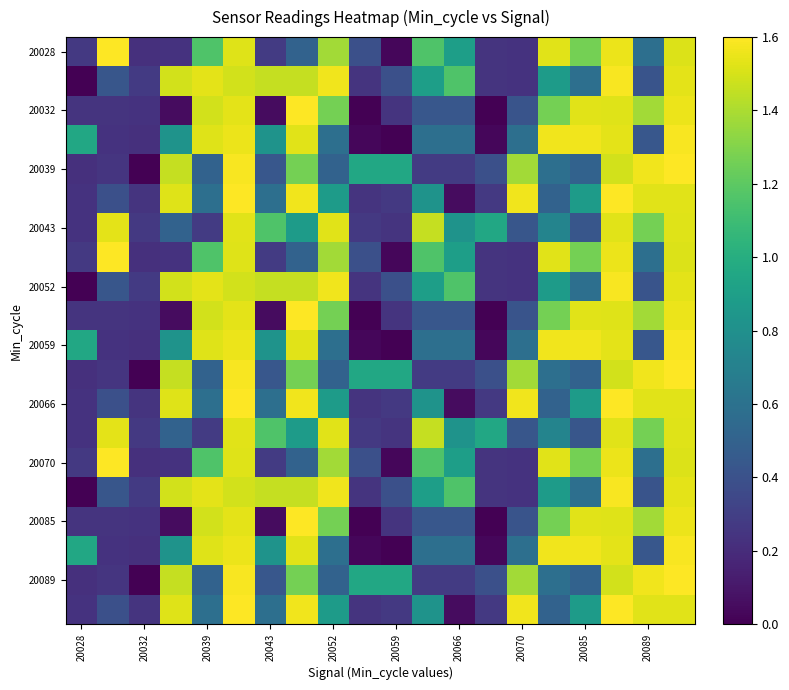

Count the number of categories in the chart.

20